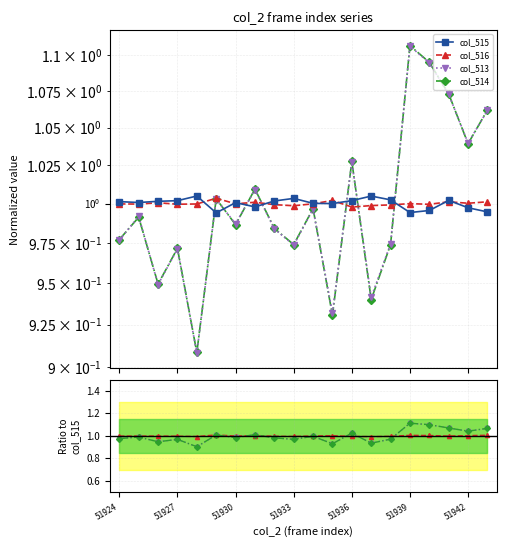

Is the value of col_516 at 51941 greater than the value of col_513 at 51926?

Yes